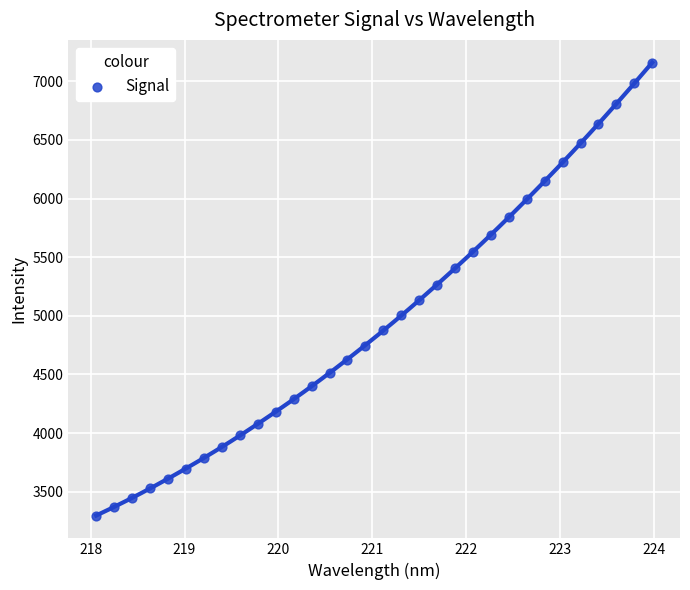

What is the range of Y values (max minus min)?

3863.1